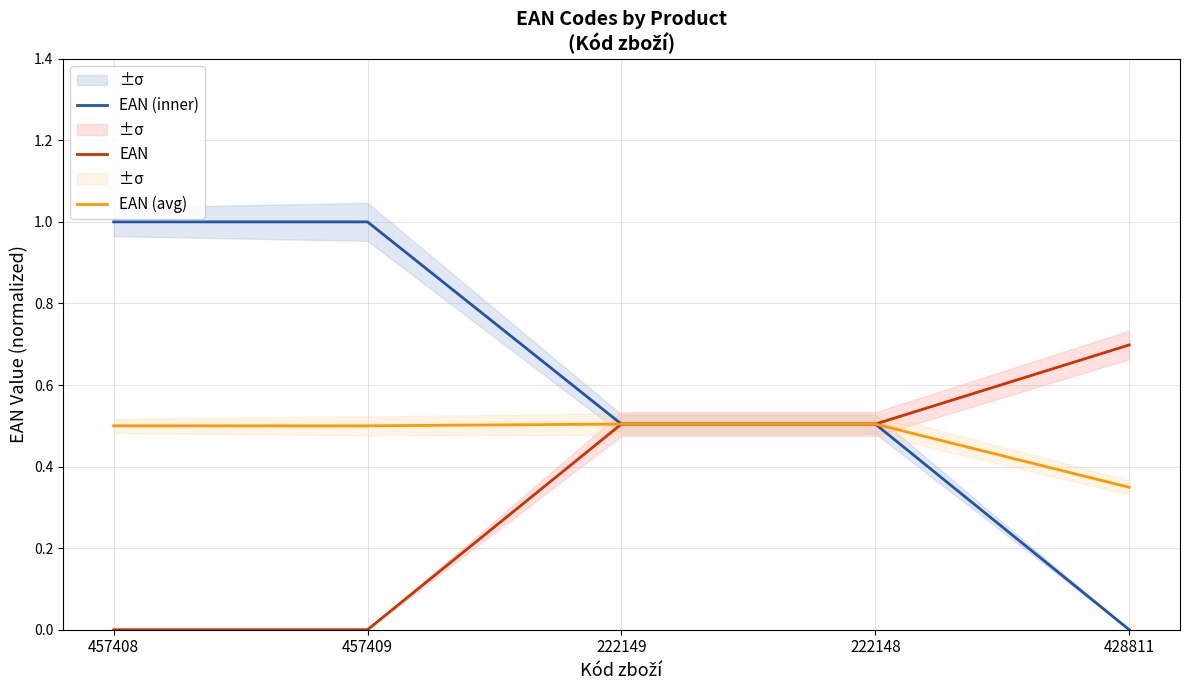

Rank the categories by EAN value from lowest to highest.

457408, 457409, 222148, 222149, 428811